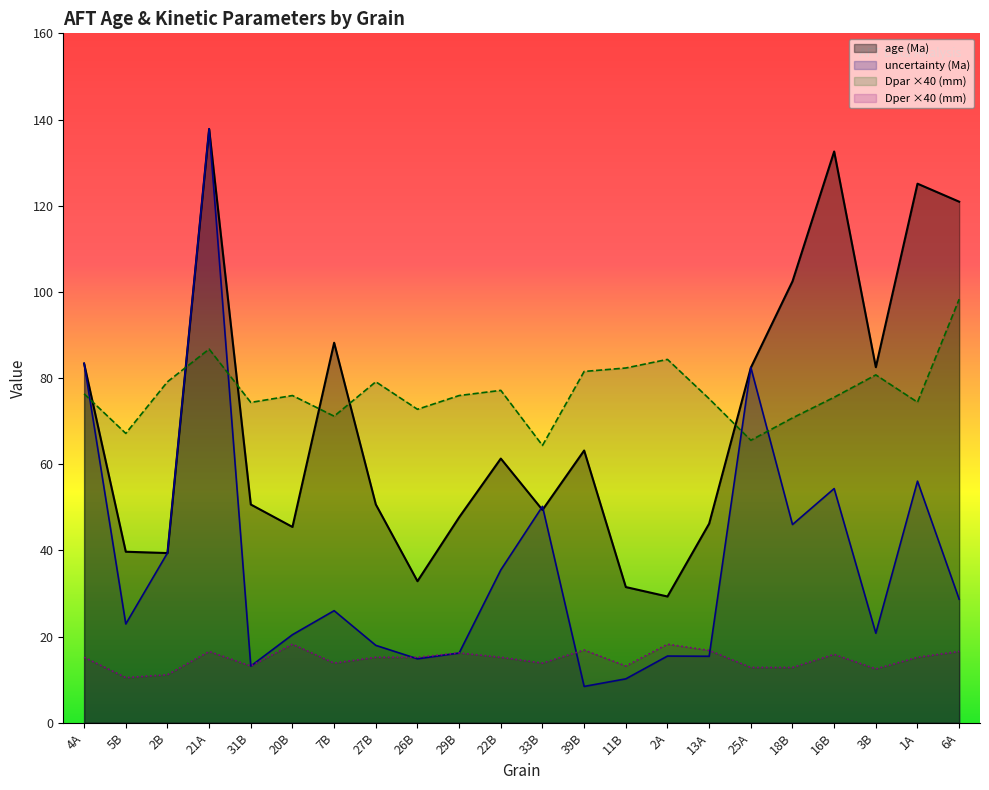

At how many categories does at least one series exceed 59?

22